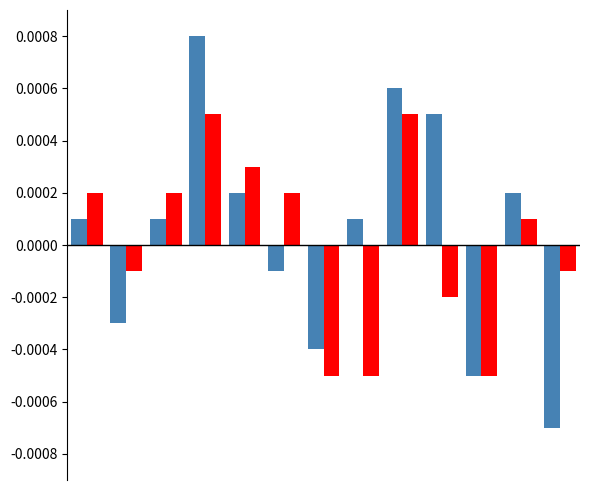

The value of Series B at 8 is 0.0. True or false?

False